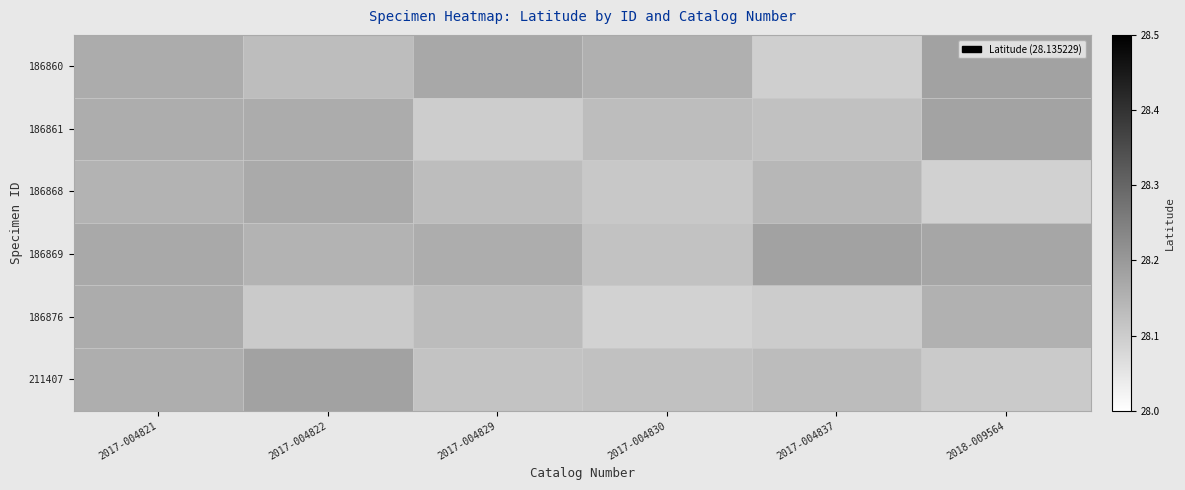

At which category is the sum across all series the highest?

2017-004821